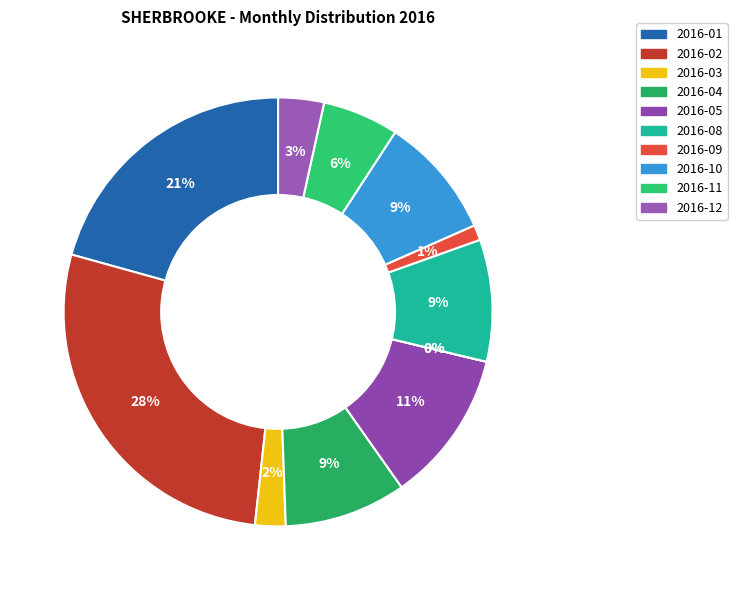

How many segments does this pie chart have?

12